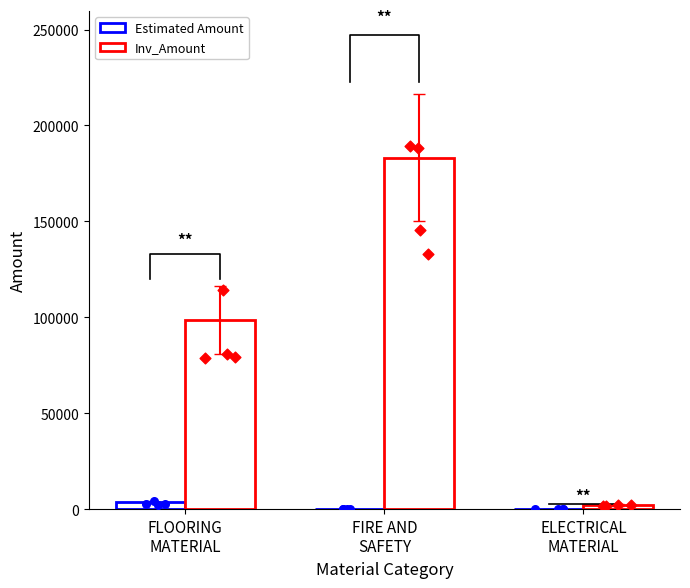

At how many categories does at least one series exceed 108688?

1